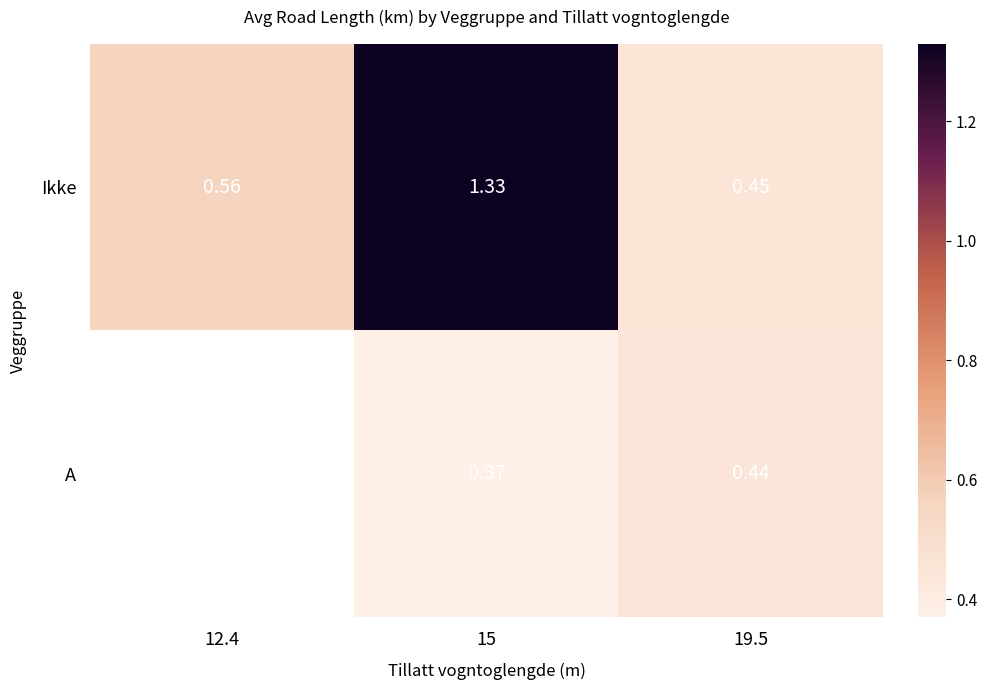

Which has a higher value, 15 or 12.4?

15